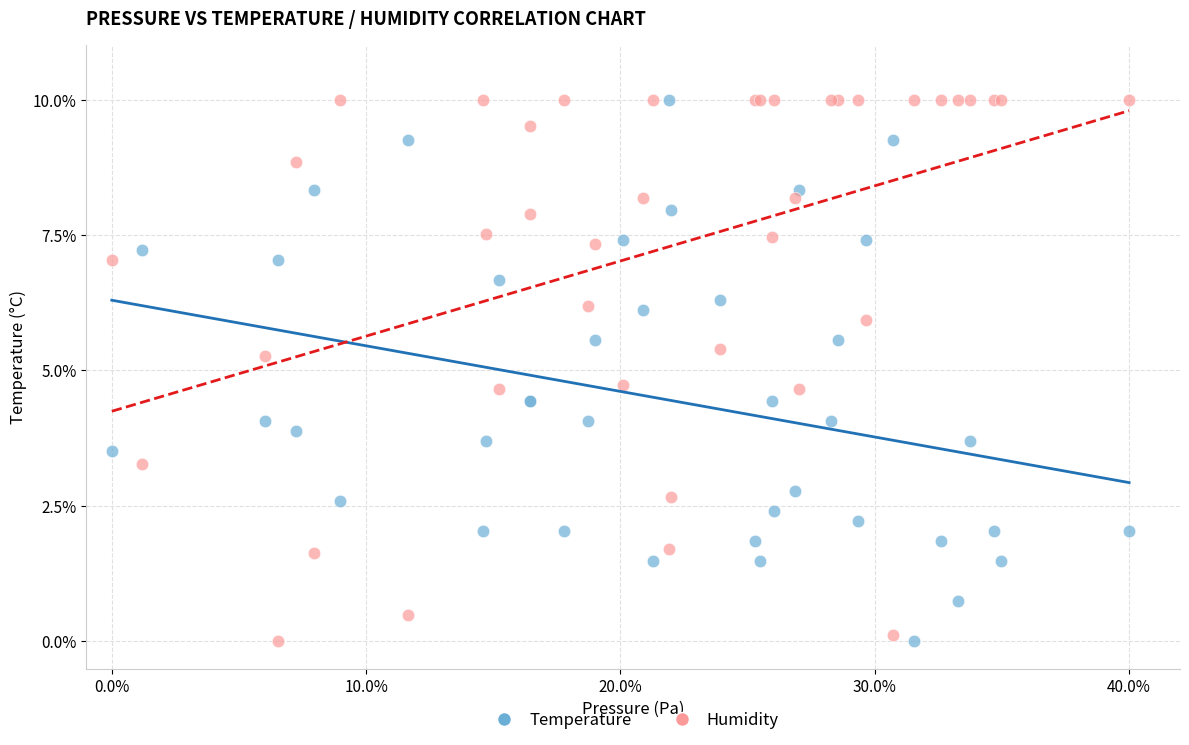

What are all the series names shown in the legend?

Temperature, Humidity